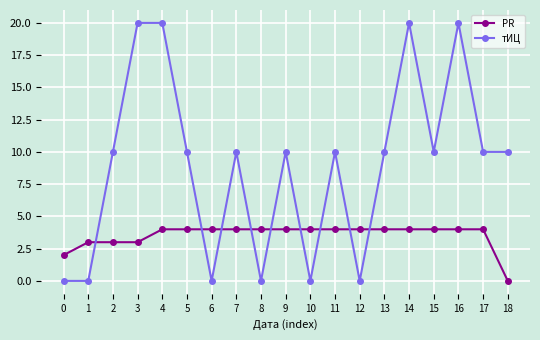

List the series in order of their peak value, highest first.

тИЦ, PR